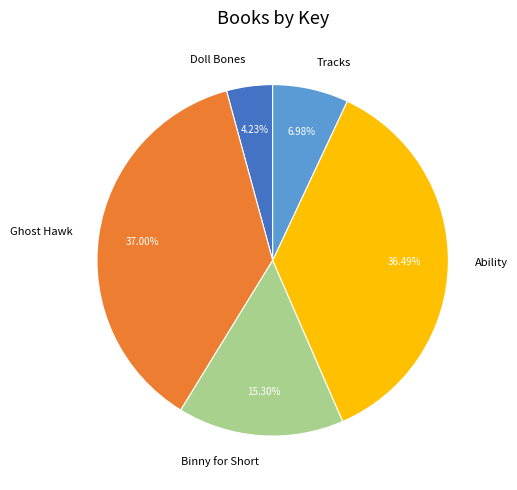

Is it true that Doll Bones is 12% of the pie?

False